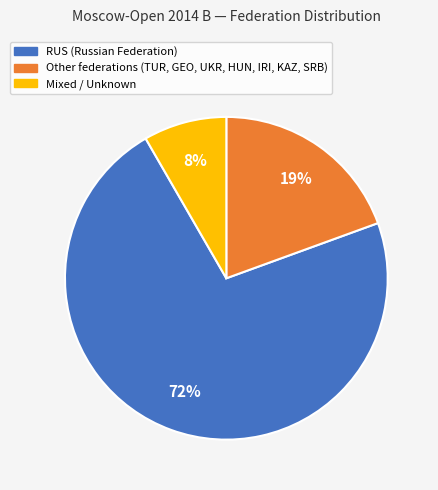

Is there a majority slice in this chart?

Yes